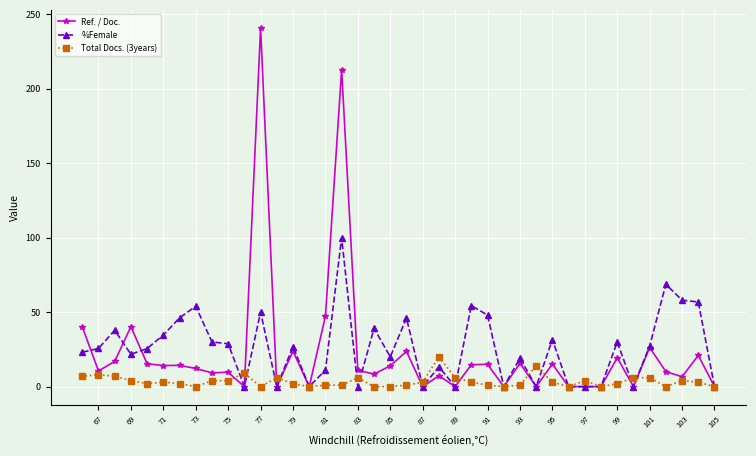

True or false: Total Docs. (3years) has a value of 3.0 at 87.

True